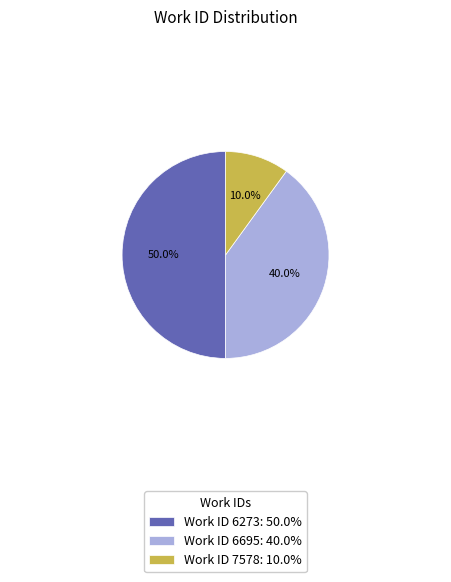

How many slices are in this pie chart?

3